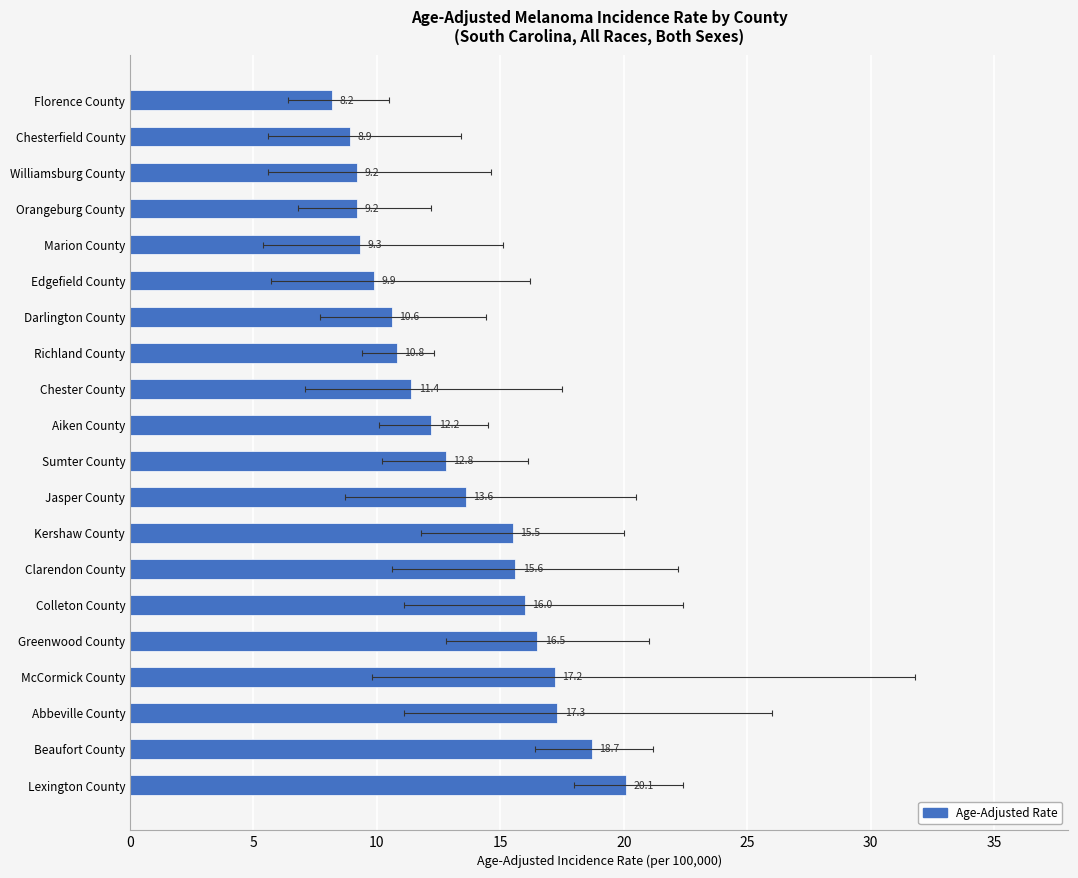

Are the bars horizontal?

Yes